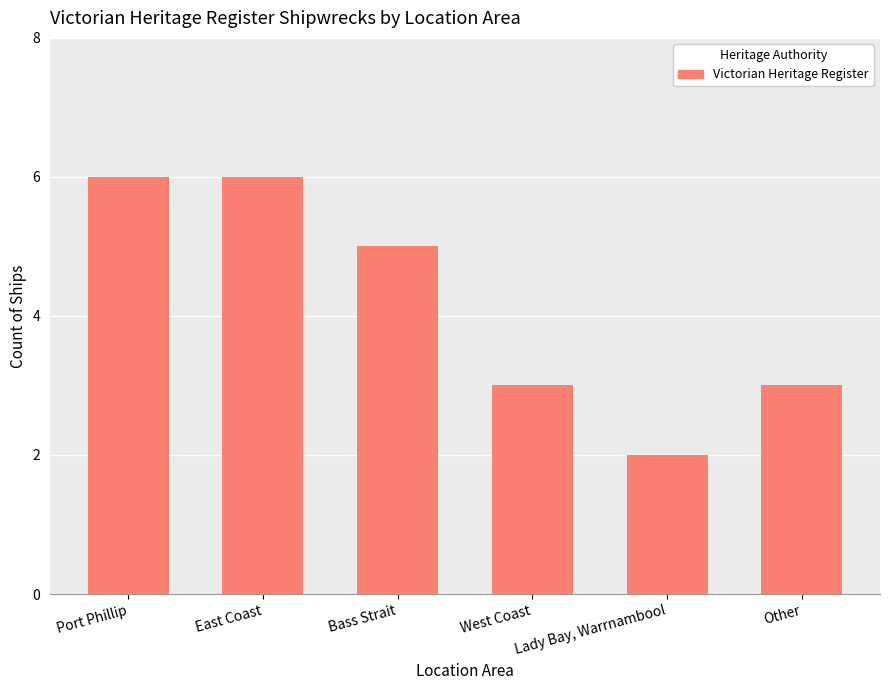

At which label does the data first exceed 5?

Port Phillip